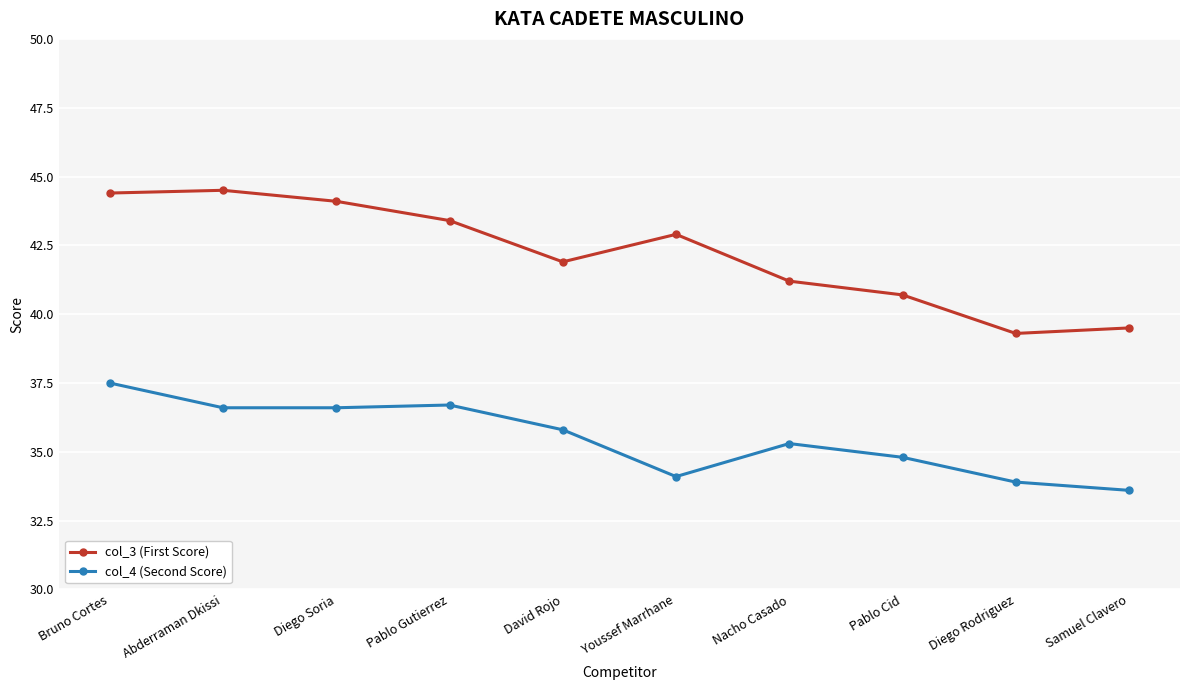

Where does the col_4 (Second Score) series first go above 35?

Bruno Cortes